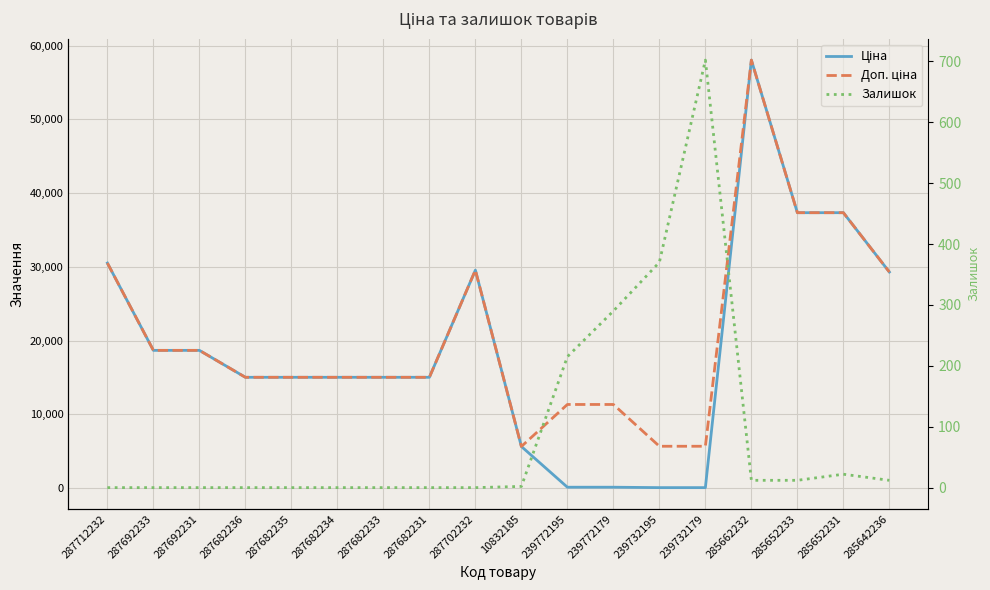

Between 287682233 and 239772179, which series saw the biggest shift?

Ціна